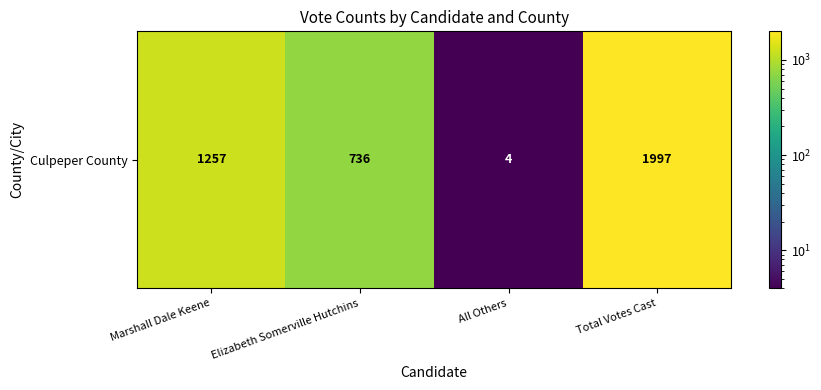

List the labels in order of value, smallest first.

All Others, Elizabeth Somerville Hutchins, Marshall Dale Keene, Total Votes Cast